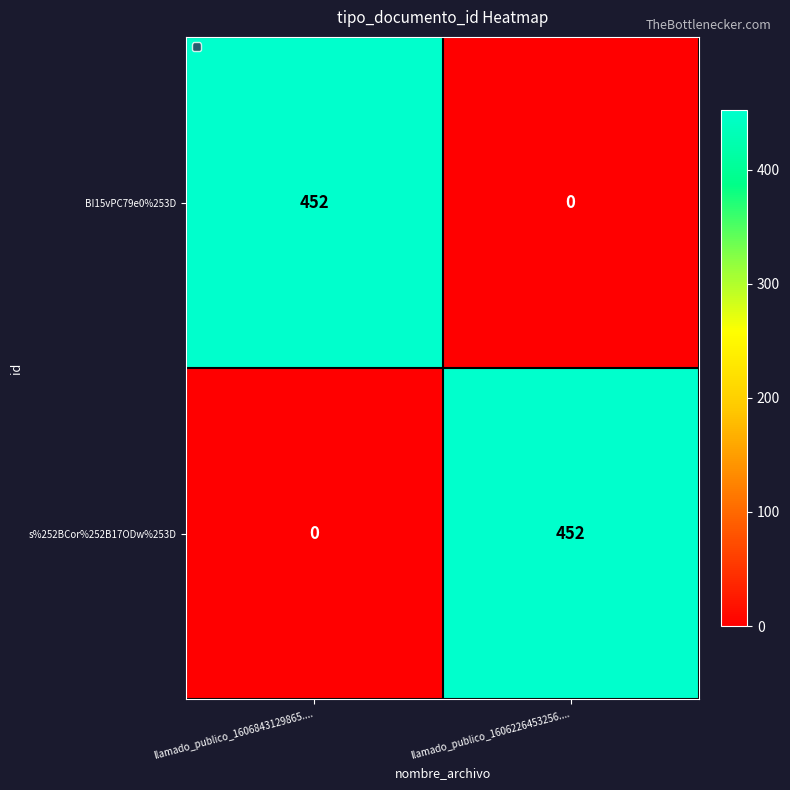

What is the total value across all series at llamado_publico_1606226453256....?

452